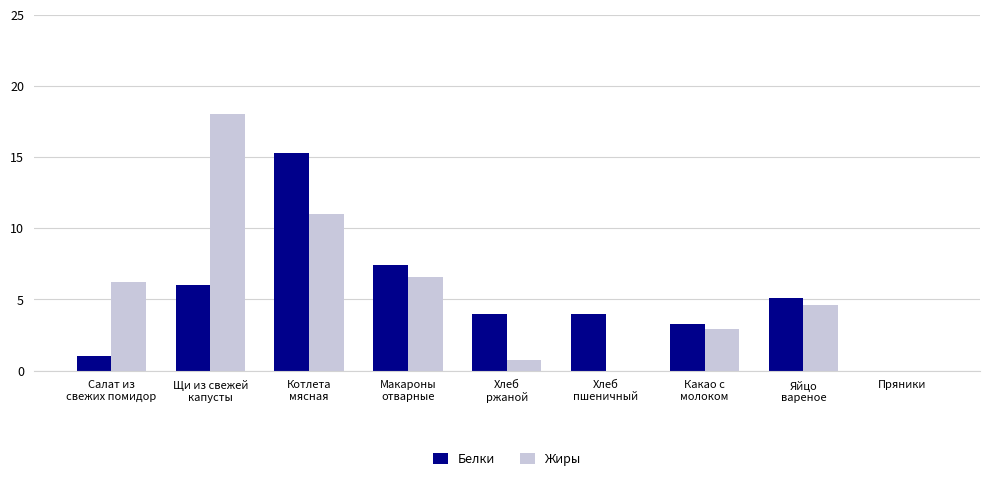

How many series are shown in this chart?

2